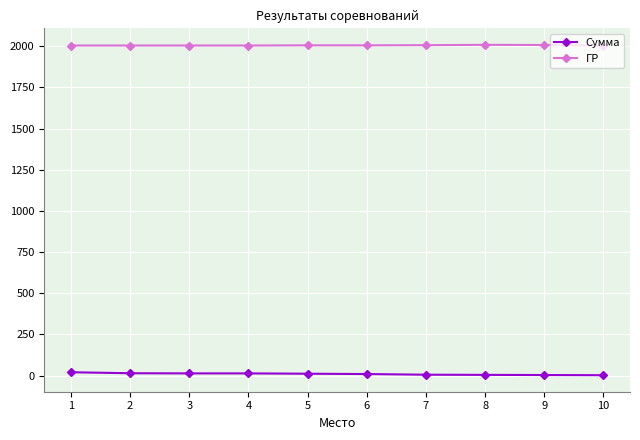

What are all the series names shown in the legend?

Сумма, ГР